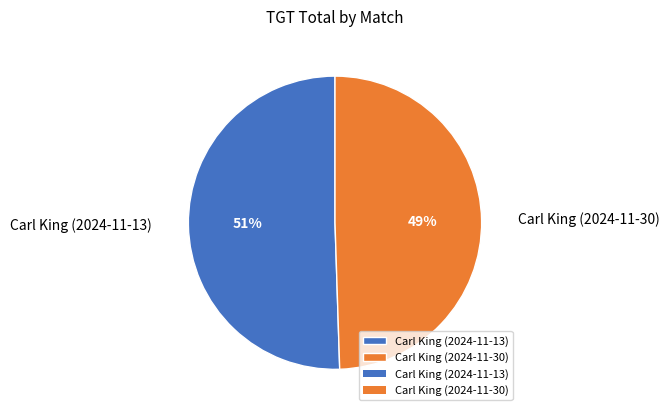

How many segments does this pie chart have?

2